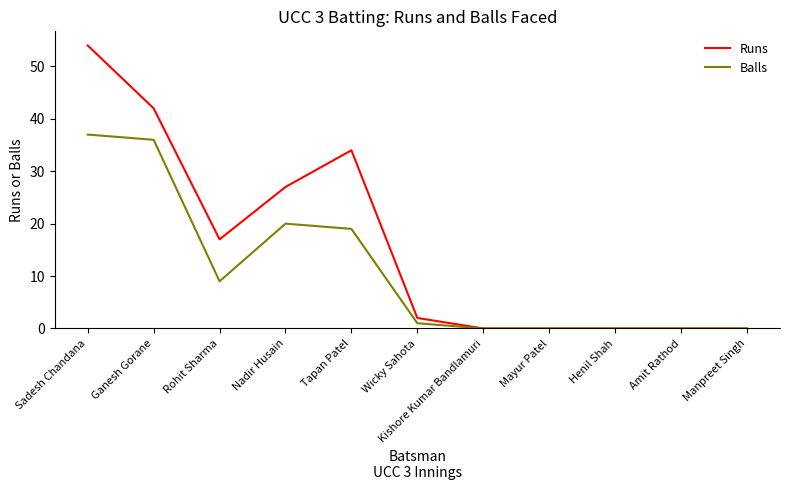

Rank the series by their average value, from lowest to highest.

Balls, Runs